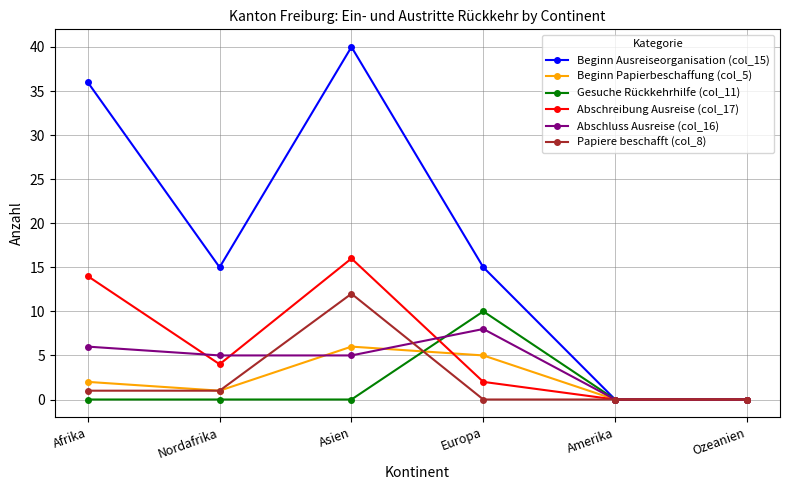

What is the label of the 3rd point from the left?

Asien